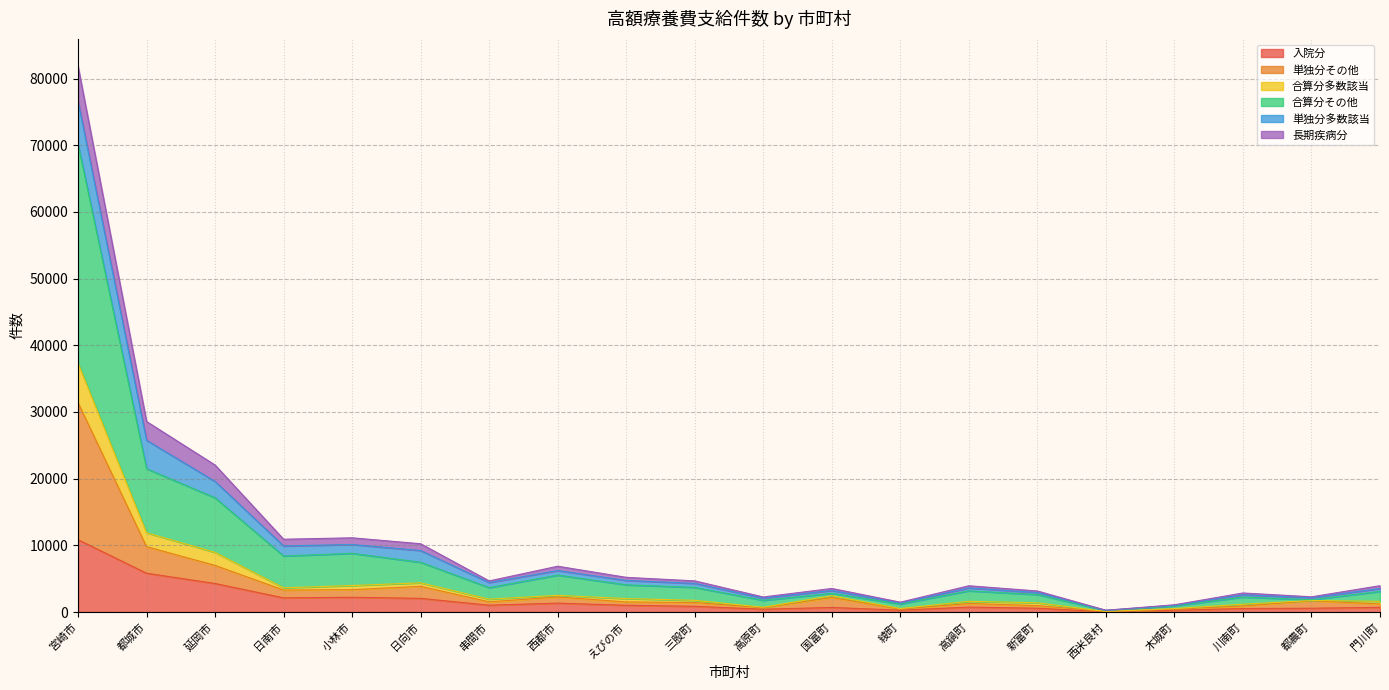

In 単独分その他, how many points are lower than both neighbors (excluding endpoints)?

5